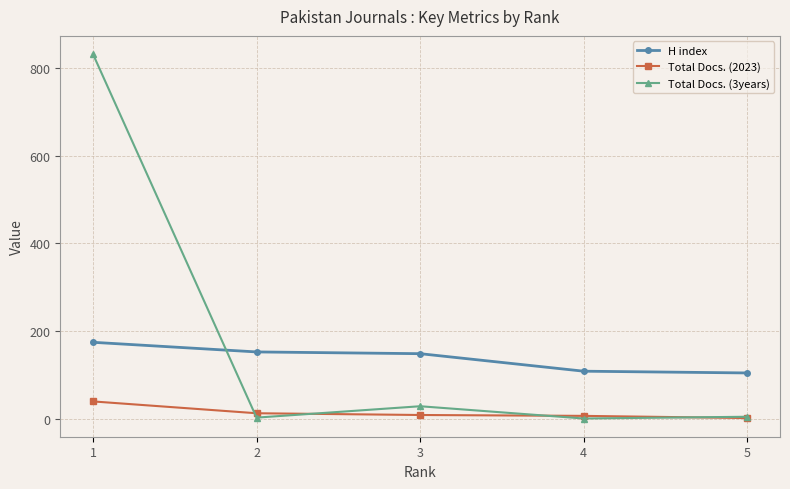

What is the difference between the highest and lowest values at 1?

793